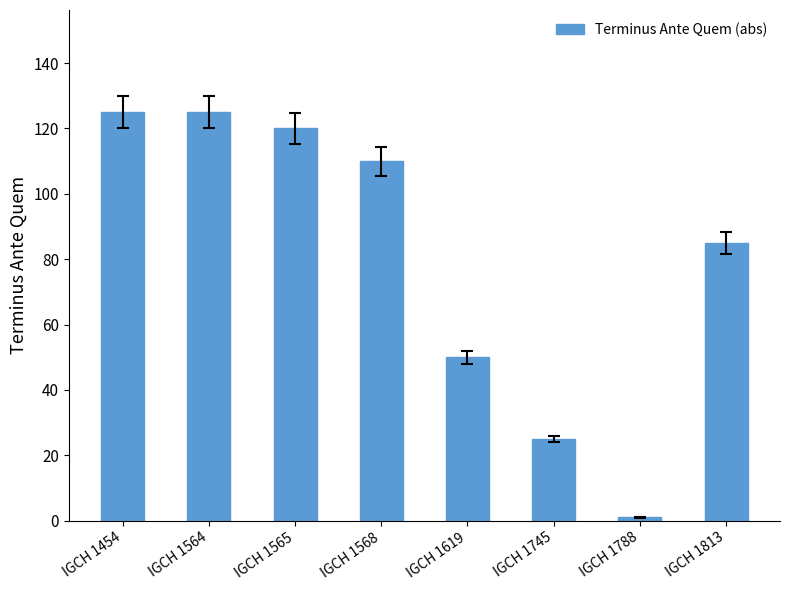

What is the maximum value shown in the chart?

125